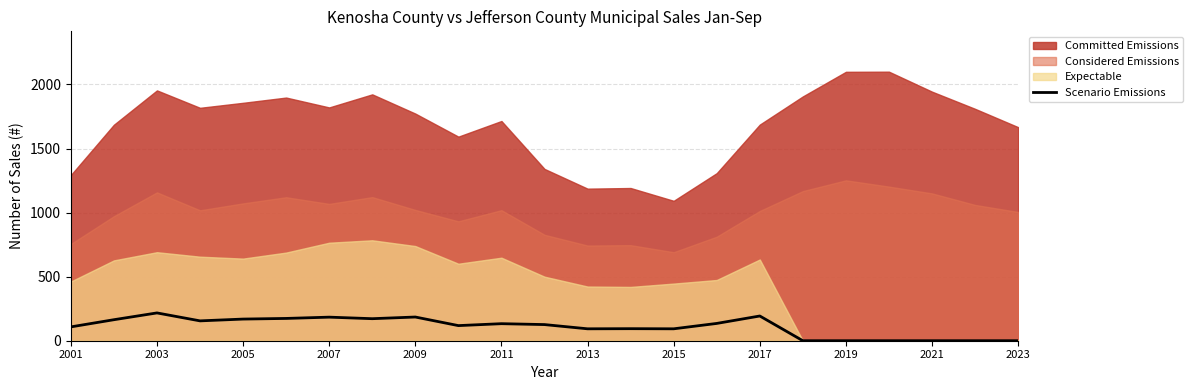

What is the difference between the maximum and minimum values?

217